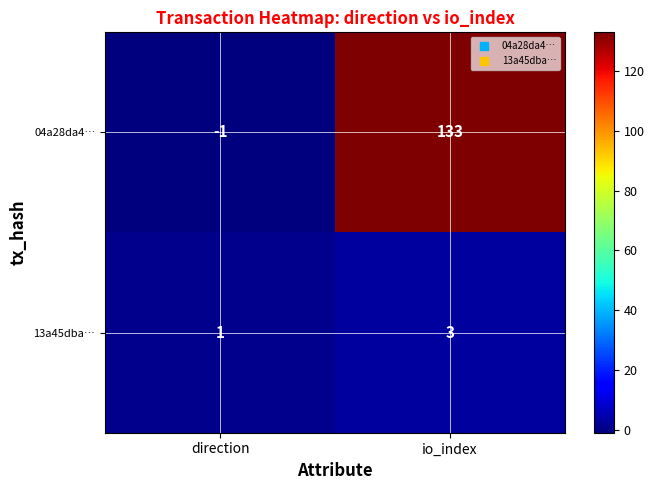

What is the difference between the highest and lowest values at direction?

2